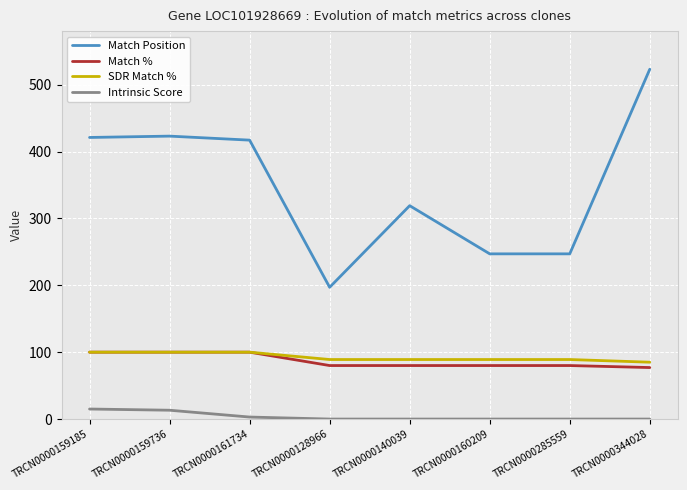

Is it true that Match % equals 43.6 at TRCN0000285559?

False